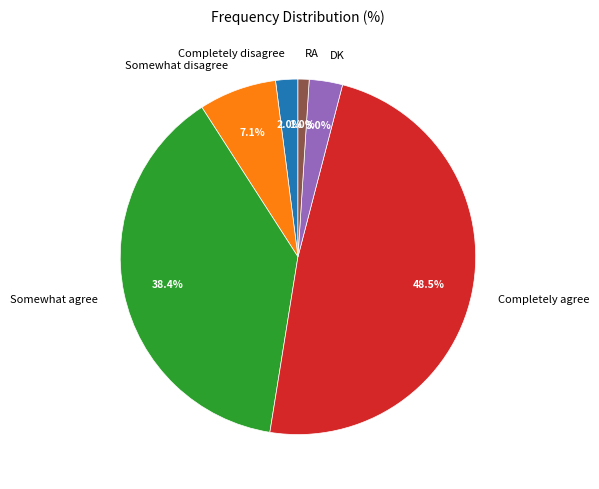

What is the ratio of the value at DK to the value at Somewhat agree?

0.1